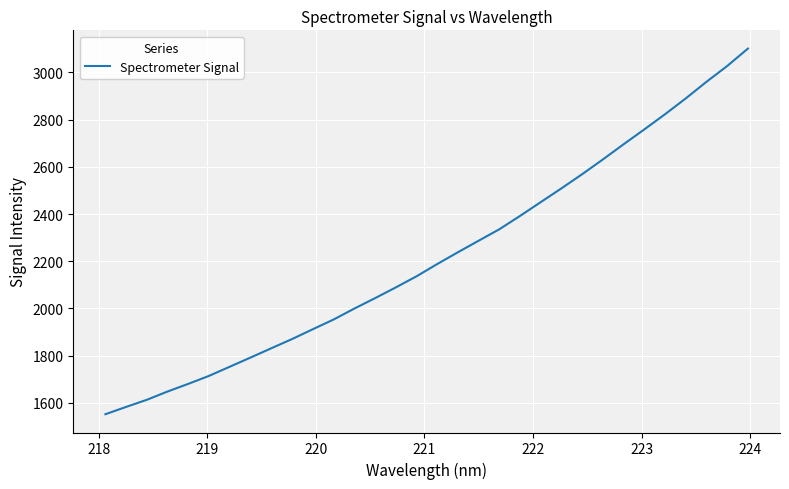

What is the greatest value displayed?

3100.9